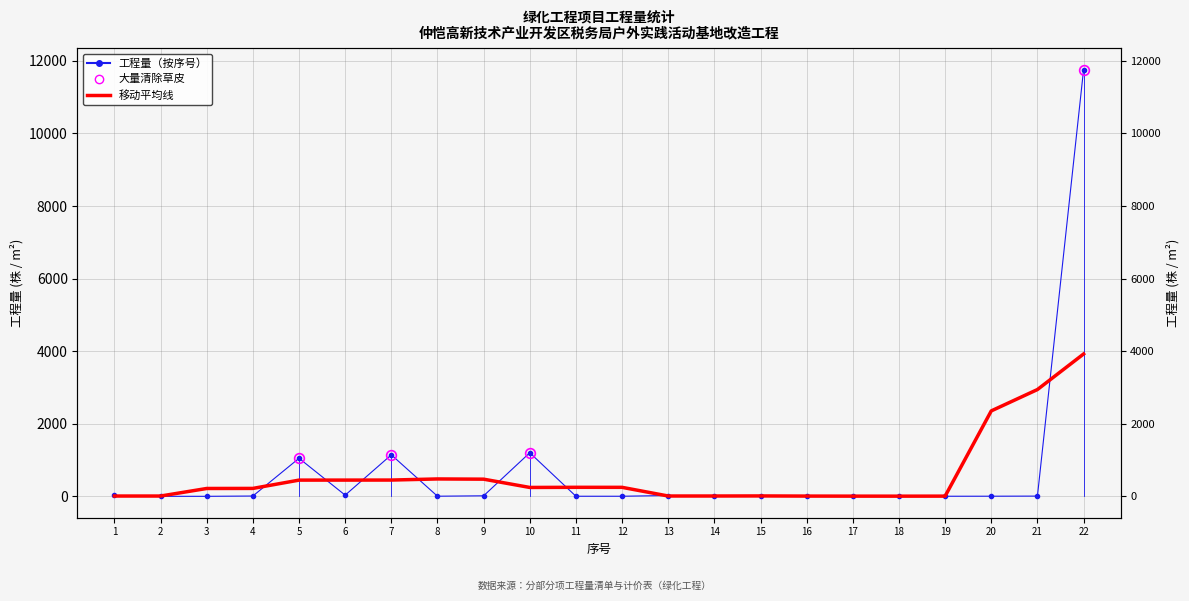

At 11, list the series in order from largest to smallest.

移动平均 (窗口=5), 工程量